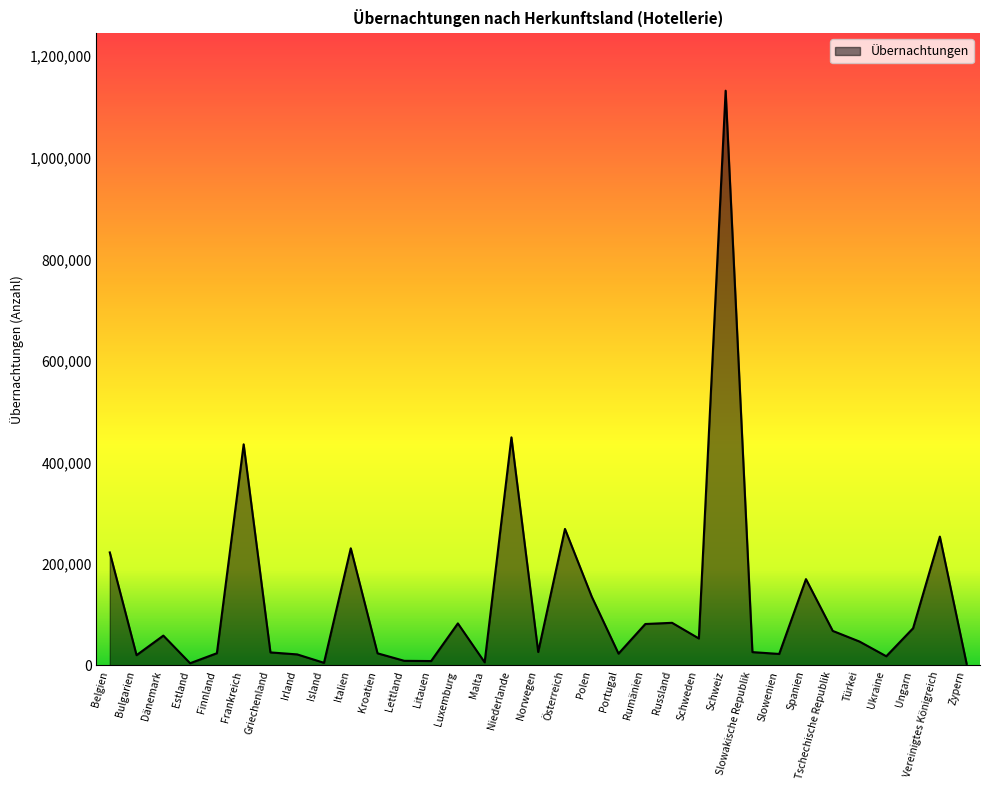

Where is the first local maximum?

Dänemark